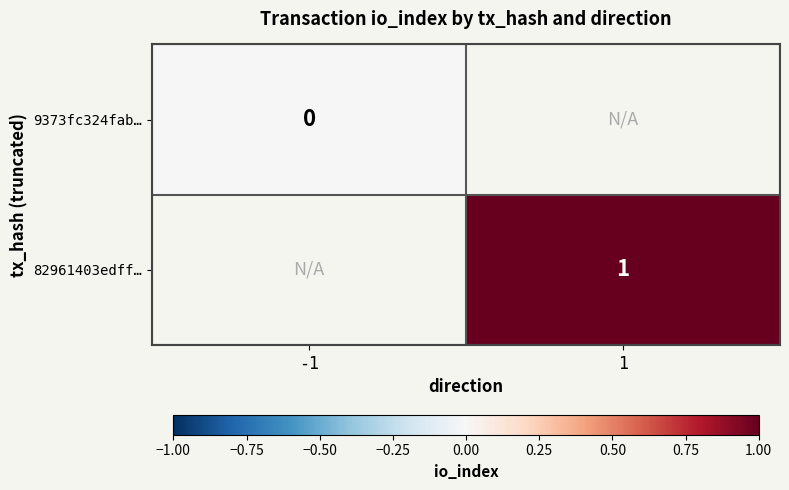

At how many categories does at least one series exceed 0?

1